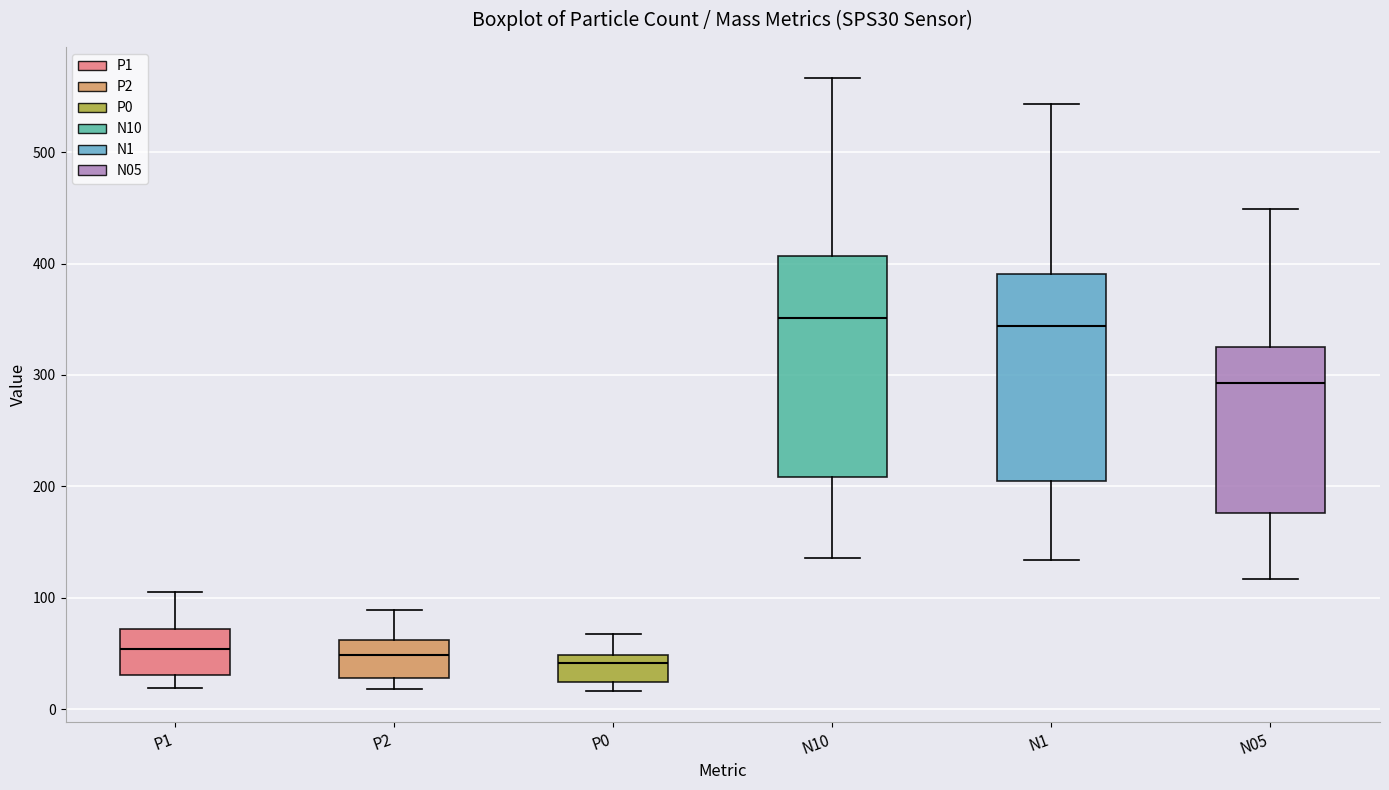

Reading left to right, transcribe this box plot: for each box, give where its median line is, the range the box spans, and where its two whiskers end, as read against the y-axis. The values are not printed on the chart, so give them approximately, as read against the axis.

P1: median 50, box 30 to 70, whiskers 20 to 100
P2: median 50, box 30 to 60, whiskers 20 to 90
P0: median 40, box 20 to 50, whiskers 20 (just below the box's lower edge) to 70
N10: median 350, box 210 to 410, whiskers 140 to 570
N1: median 340, box 200 to 390, whiskers 130 to 540
N05: median 290, box 180 to 330, whiskers 120 to 450